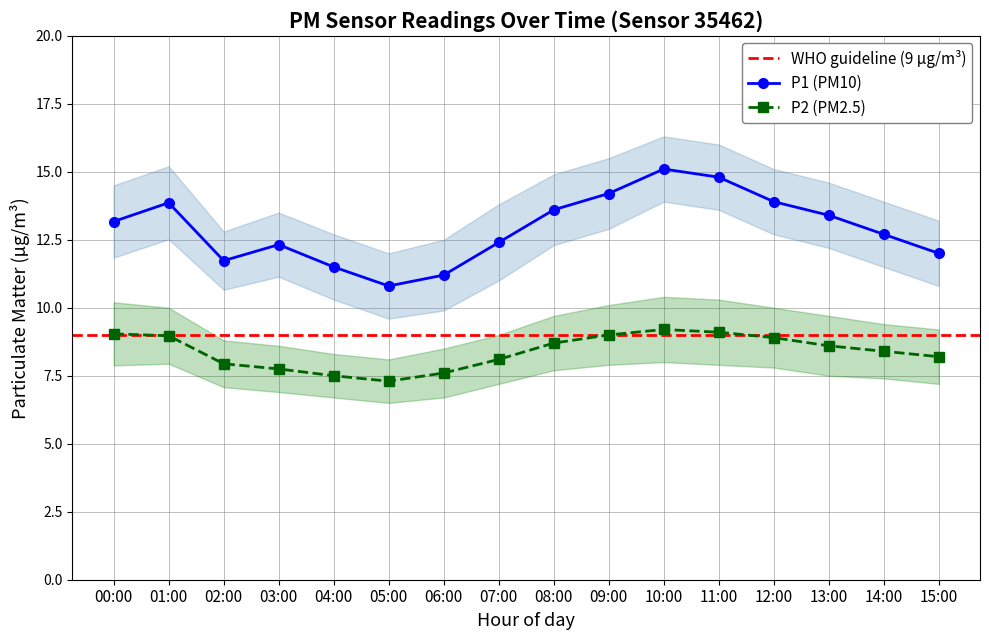

True or false: P2 and P1 cross at least once.

False